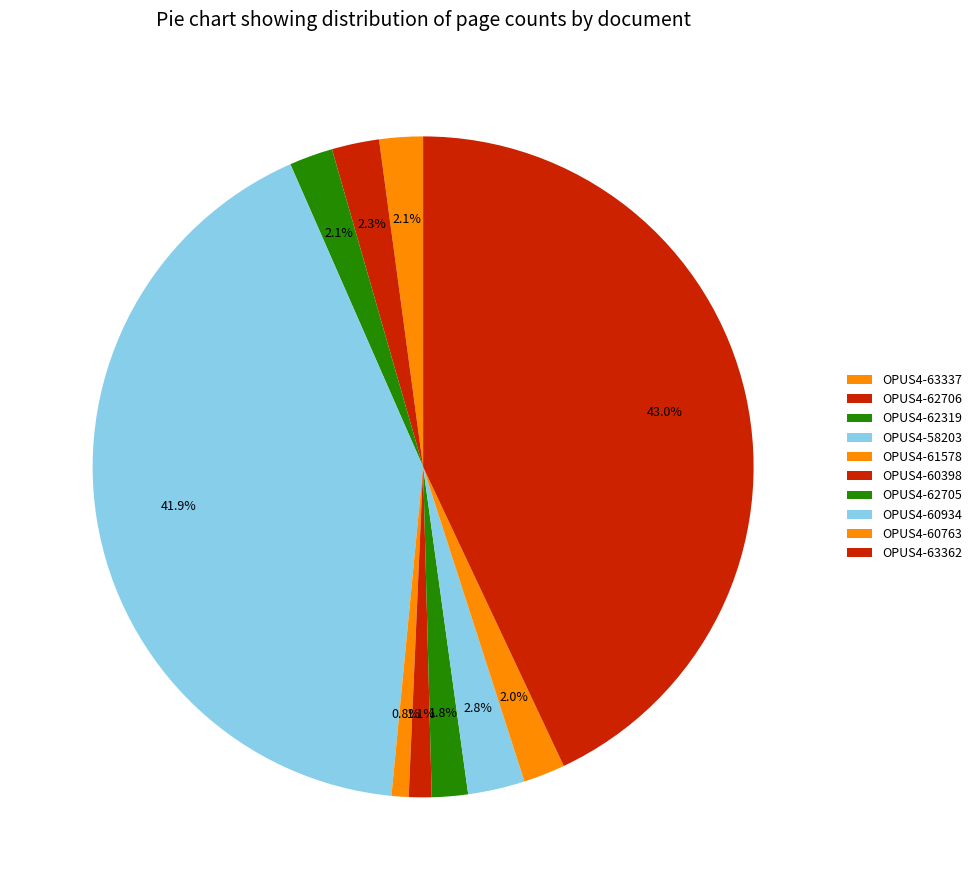

To the nearest percent, what percentage of the pie is OPUS4-62705?

2%